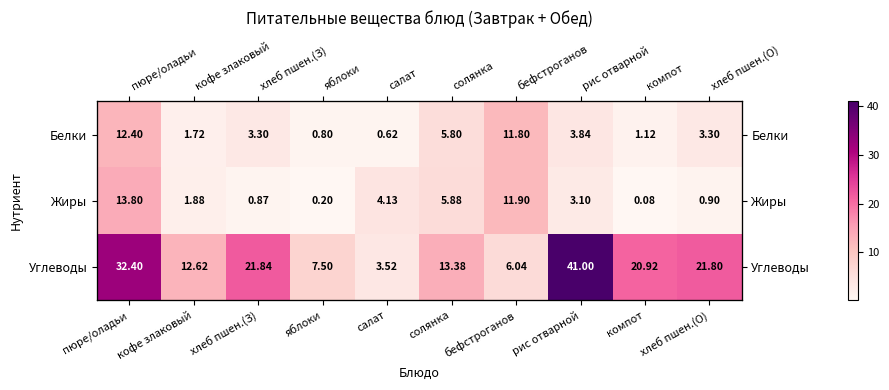

Rank the series by their maximum value, from lowest to highest.

Белки, Жиры, Углеводы